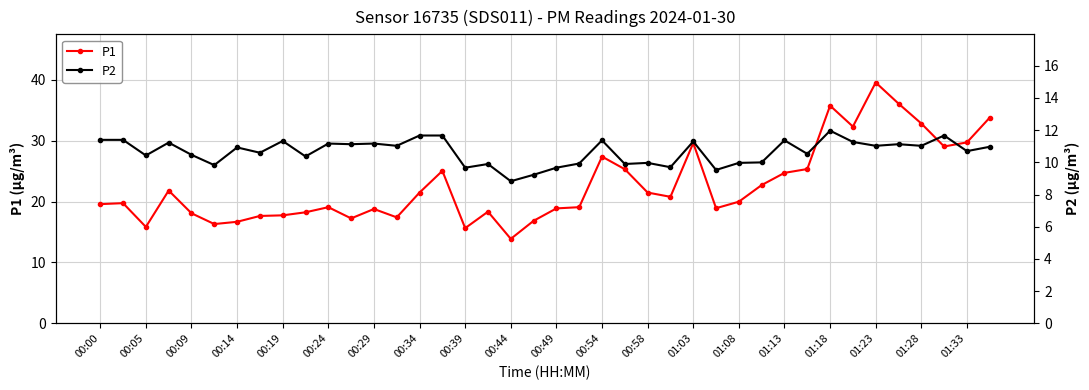

The P1 series shows 18.1 at 00:09. True or false?

True